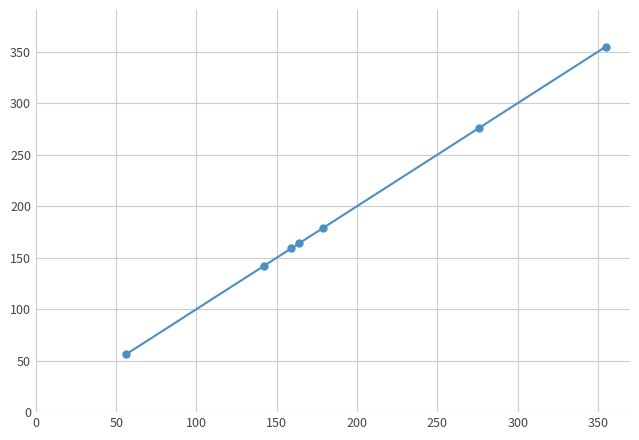

What is the difference between the maximum and minimum values?

299